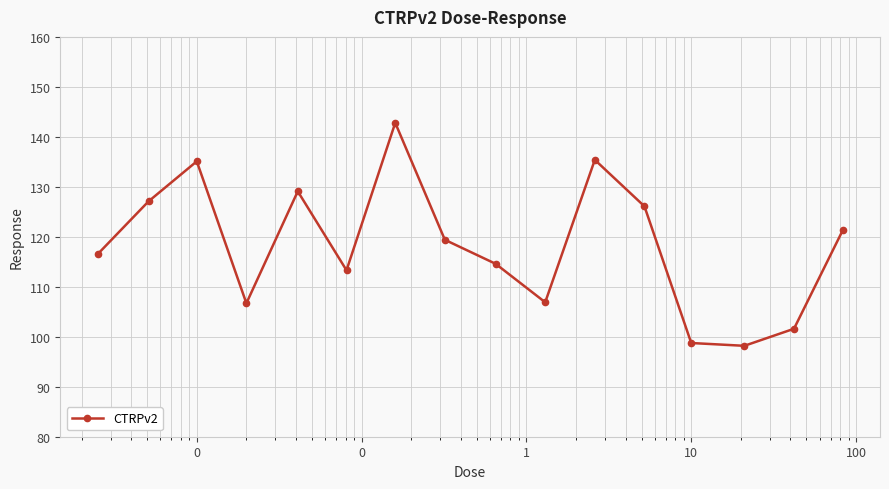

How many points are higher than both their immediate neighbors (excluding endpoints)?

4